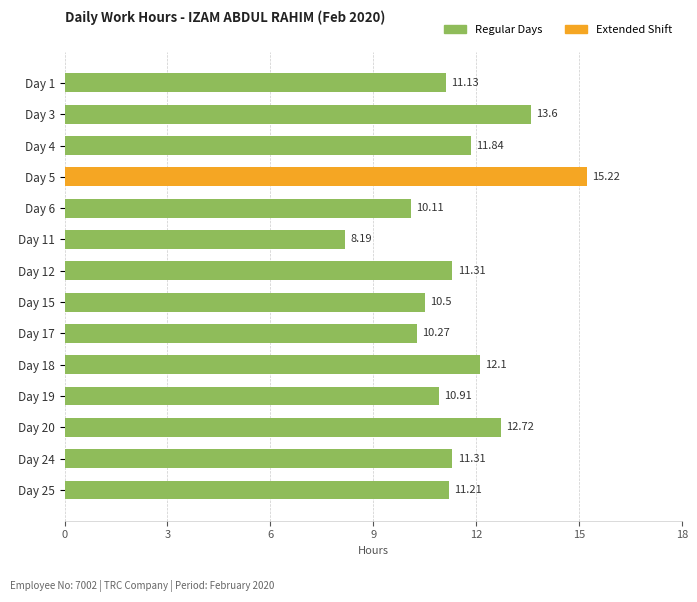

Between Day 5 and Day 19, which is larger?

Day 5